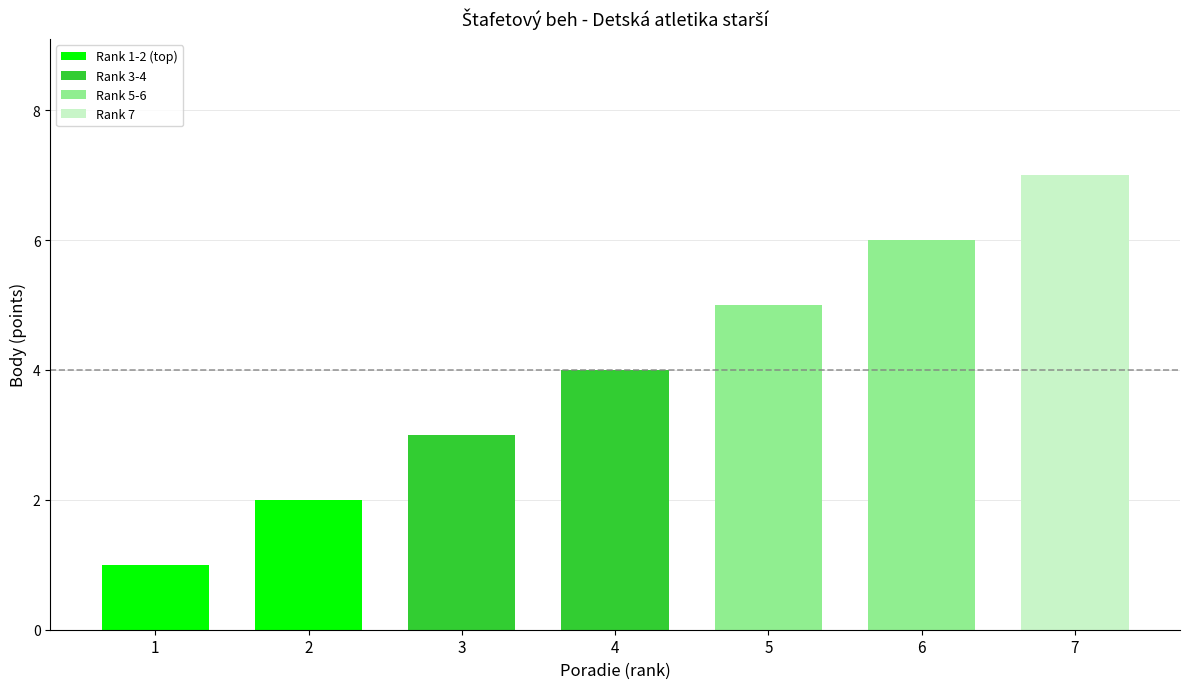

At which category does the chart reach its peak across all series?

7